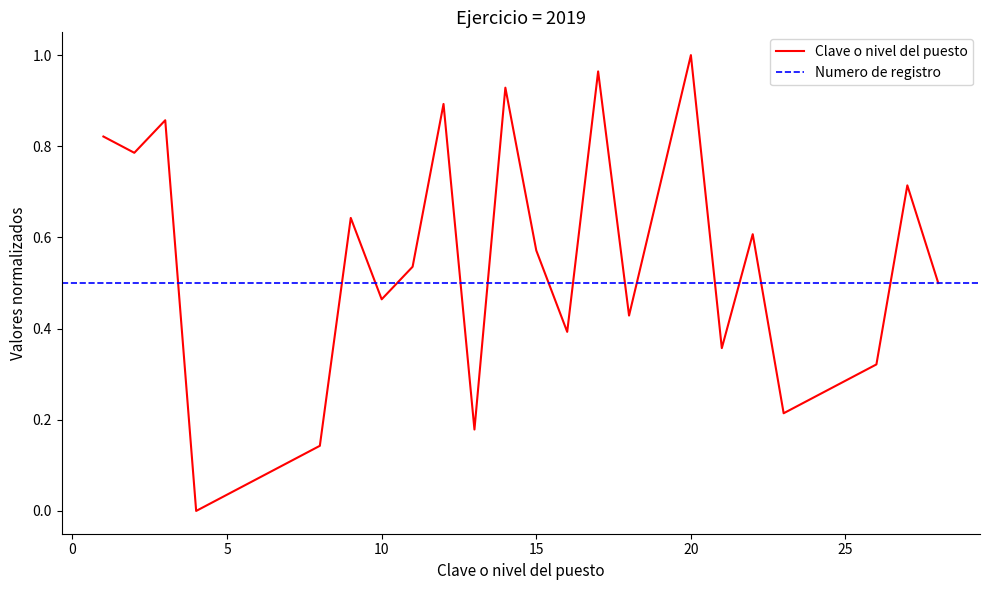

Reading left to right, transcribe all the data shown in this chart.

0.8	0.8	0.9	0.0	0.0	0.1	0.1	0.6	0.5	0.5	0.9	0.2	0.9	0.6	0.4	1.0	0.4	1.0	0.4	0.6	0.2	0.2	0.3	0.3	0.7	0.5